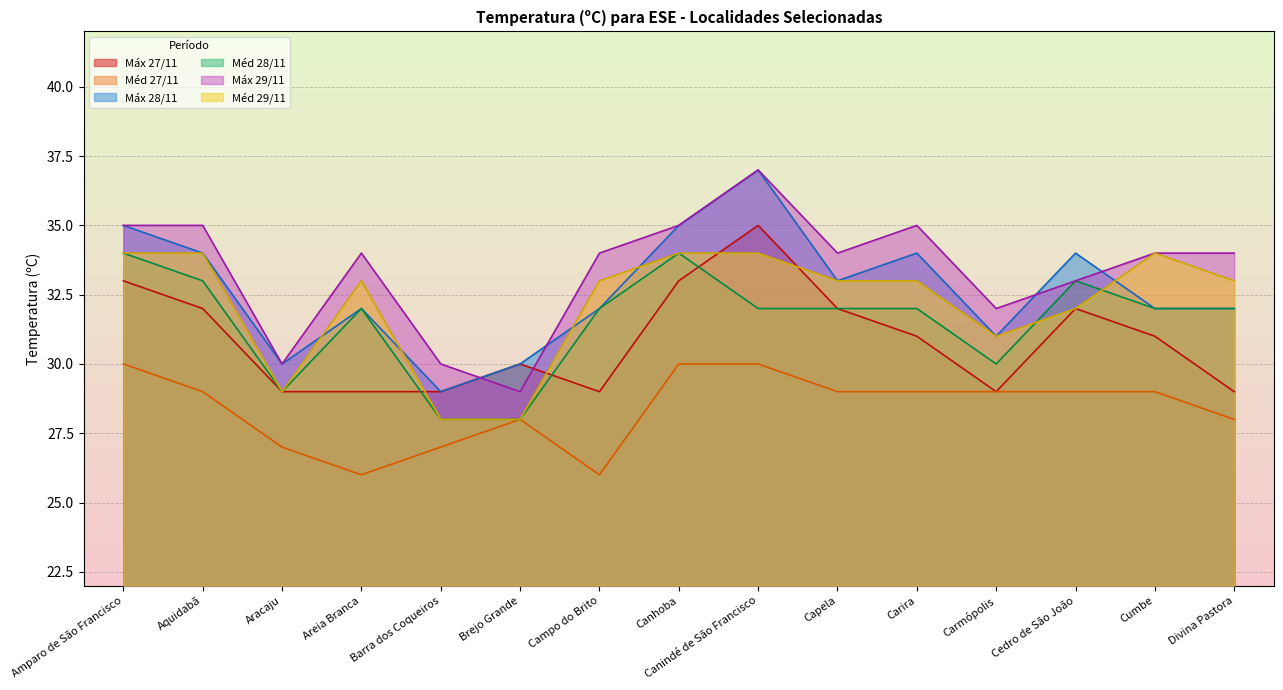

Where is the first local maximum for Méd 29/11?

Areia Branca